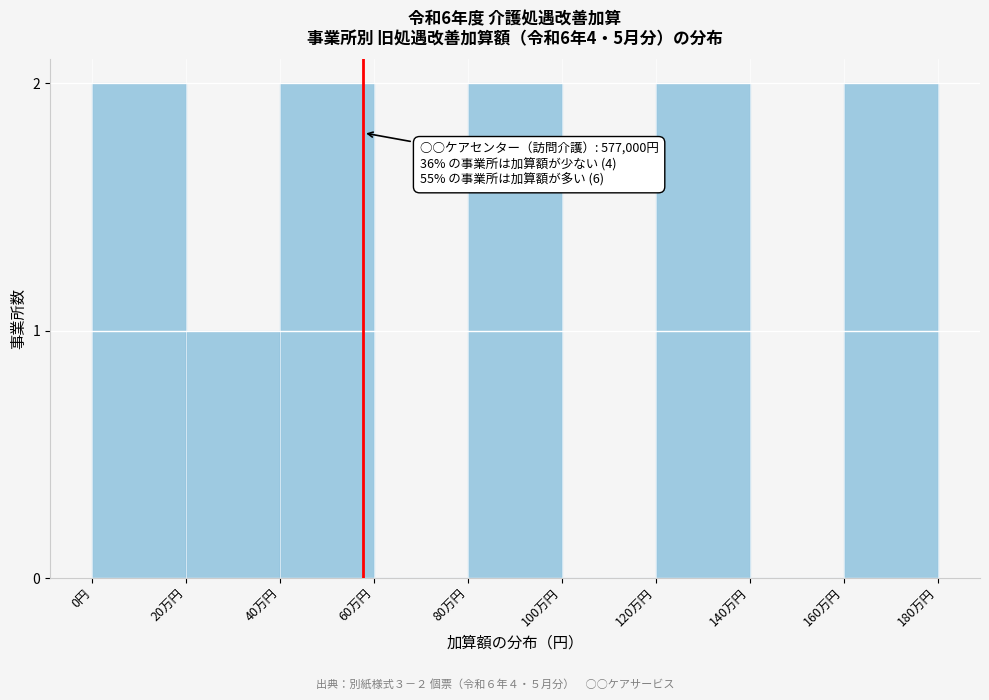

Reading right to left, transcribe all the data shown in this chart.

160万円=2	140万円=0	120万円=2	100万円=0	80万円=2	60万円=0	40万円=2	20万円=1	0円=2